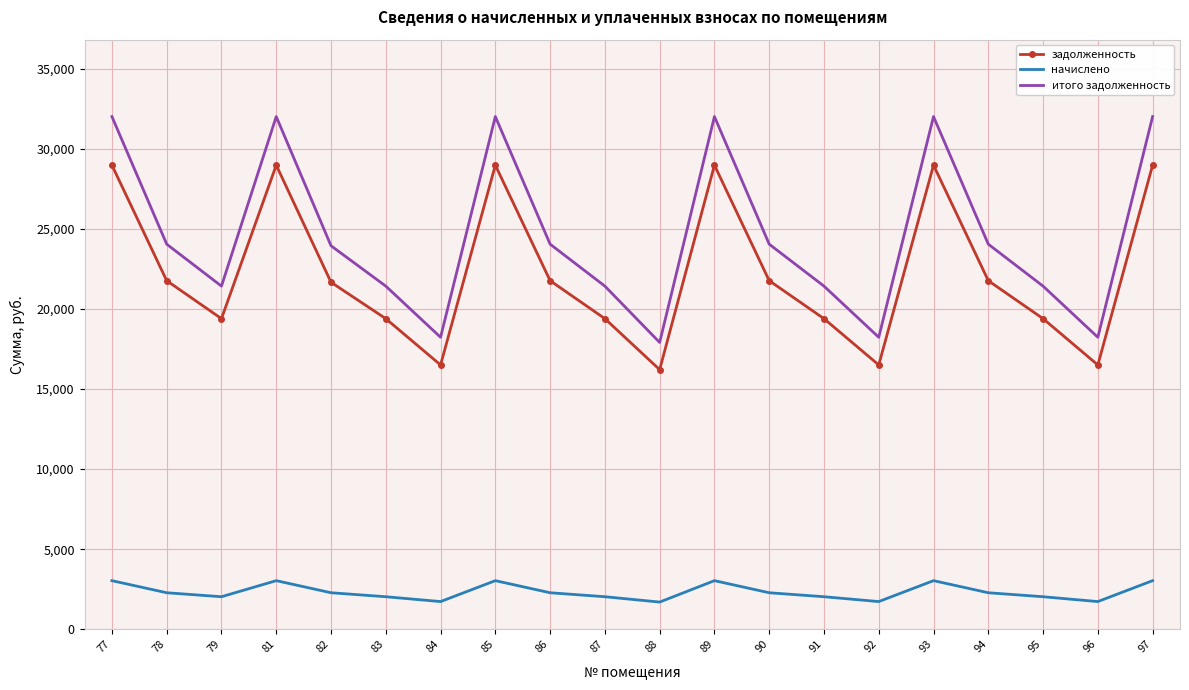

What is the lowest value of the итого задолженность series?

17907.1